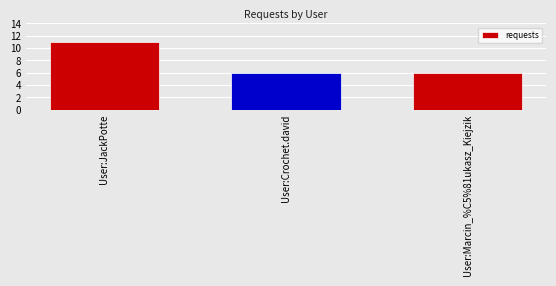

How many bars are there in total?

3